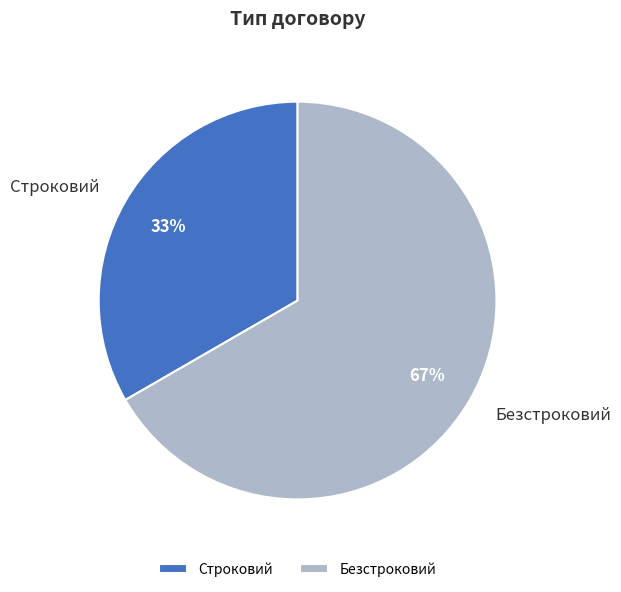

To the nearest percent, what is the average slice percentage?

50%